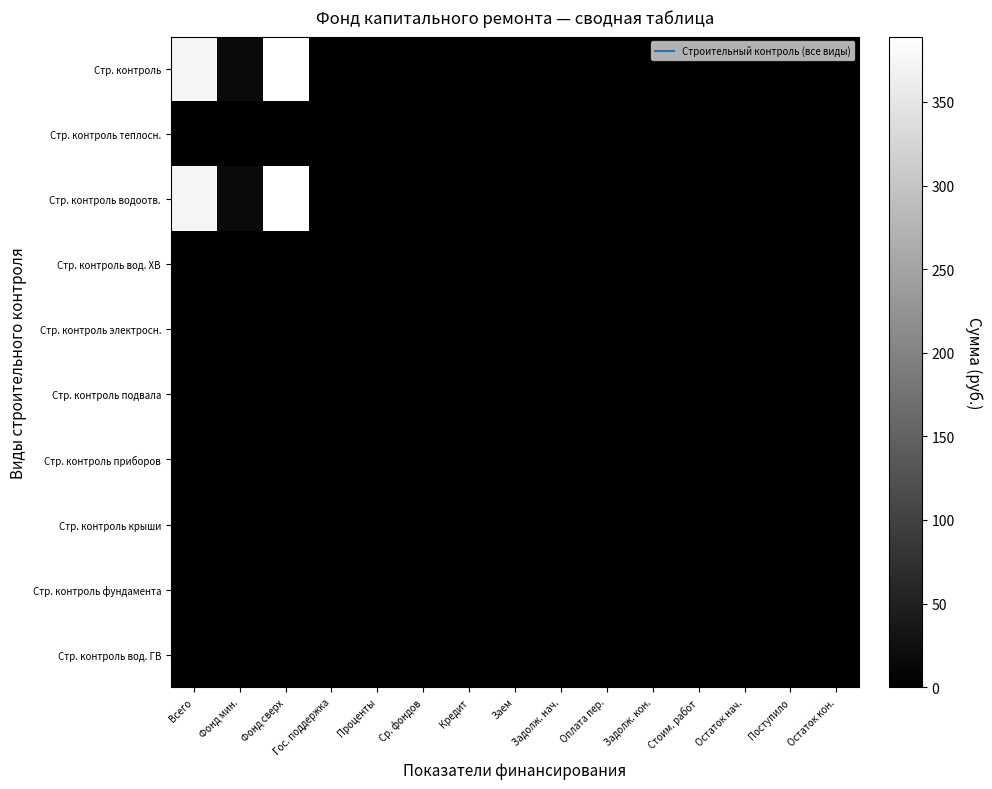

Reading left to right, what are all the values shown in this chart?

Стр. контроль: Всего=372.5	Фонд мин.=16.6	Фонд сверх=389.1	Гос. поддержка=0.0	Проценты=0.0	Ср. фондов=0.0	Кредит=0.0	Заем=0.0	Задолж. нач.=0.0	Оплата пер.=0.0	Задолж. кон.=0.0	Стоим. работ=0.0	Остаток нач.=0.0	Поступило=0.0	Остаток кон.=0.0
Стр. контроль теплосн.: Всего=0.0	Фонд мин.=0.0	Фонд сверх=0.0	Гос. поддержка=0.0	Проценты=0.0	Ср. фондов=0.0	Кредит=0.0	Заем=0.0	Задолж. нач.=0.0	Оплата пер.=0.0	Задолж. кон.=0.0	Стоим. работ=0.0	Остаток нач.=0.0	Поступило=0.0	Остаток кон.=0.0
Стр. контроль водоотв.: Всего=372.5	Фонд мин.=16.6	Фонд сверх=389.1	Гос. поддержка=0.0	Проценты=0.0	Ср. фондов=0.0	Кредит=0.0	Заем=0.0	Задолж. нач.=0.0	Оплата пер.=0.0	Задолж. кон.=0.0	Стоим. работ=0.0	Остаток нач.=0.0	Поступило=0.0	Остаток кон.=0.0
Стр. контроль вод. ХВ: Всего=0.0	Фонд мин.=0.0	Фонд сверх=0.0	Гос. поддержка=0.0	Проценты=0.0	Ср. фондов=0.0	Кредит=0.0	Заем=0.0	Задолж. нач.=0.0	Оплата пер.=0.0	Задолж. кон.=0.0	Стоим. работ=0.0	Остаток нач.=0.0	Поступило=0.0	Остаток кон.=0.0
Стр. контроль электросн.: Всего=0.0	Фонд мин.=0.0	Фонд сверх=0.0	Гос. поддержка=0.0	Проценты=0.0	Ср. фондов=0.0	Кредит=0.0	Заем=0.0	Задолж. нач.=0.0	Оплата пер.=0.0	Задолж. кон.=0.0	Стоим. работ=0.0	Остаток нач.=0.0	Поступило=0.0	Остаток кон.=0.0
Стр. контроль подвала: Всего=0.0	Фонд мин.=0.0	Фонд сверх=0.0	Гос. поддержка=0.0	Проценты=0.0	Ср. фондов=0.0	Кредит=0.0	Заем=0.0	Задолж. нач.=0.0	Оплата пер.=0.0	Задолж. кон.=0.0	Стоим. работ=0.0	Остаток нач.=0.0	Поступило=0.0	Остаток кон.=0.0
Стр. контроль приборов: Всего=0.0	Фонд мин.=0.0	Фонд сверх=0.0	Гос. поддержка=0.0	Проценты=0.0	Ср. фондов=0.0	Кредит=0.0	Заем=0.0	Задолж. нач.=0.0	Оплата пер.=0.0	Задолж. кон.=0.0	Стоим. работ=0.0	Остаток нач.=0.0	Поступило=0.0	Остаток кон.=0.0
Стр. контроль крыши: Всего=0.0	Фонд мин.=0.0	Фонд сверх=0.0	Гос. поддержка=0.0	Проценты=0.0	Ср. фондов=0.0	Кредит=0.0	Заем=0.0	Задолж. нач.=0.0	Оплата пер.=0.0	Задолж. кон.=0.0	Стоим. работ=0.0	Остаток нач.=0.0	Поступило=0.0	Остаток кон.=0.0
Стр. контроль фундамента: Всего=0.0	Фонд мин.=0.0	Фонд сверх=0.0	Гос. поддержка=0.0	Проценты=0.0	Ср. фондов=0.0	Кредит=0.0	Заем=0.0	Задолж. нач.=0.0	Оплата пер.=0.0	Задолж. кон.=0.0	Стоим. работ=0.0	Остаток нач.=0.0	Поступило=0.0	Остаток кон.=0.0
Стр. контроль вод. ГВ: Всего=0.0	Фонд мин.=0.0	Фонд сверх=0.0	Гос. поддержка=0.0	Проценты=0.0	Ср. фондов=0.0	Кредит=0.0	Заем=0.0	Задолж. нач.=0.0	Оплата пер.=0.0	Задолж. кон.=0.0	Стоим. работ=0.0	Остаток нач.=0.0	Поступило=0.0	Остаток кон.=0.0